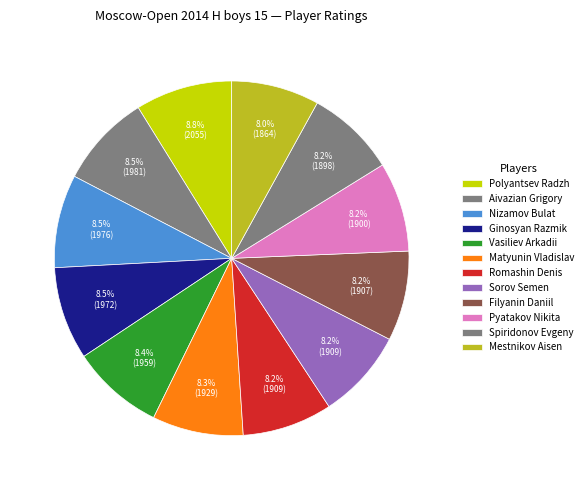

Which slice is the smallest?

Mestnikov Aisen